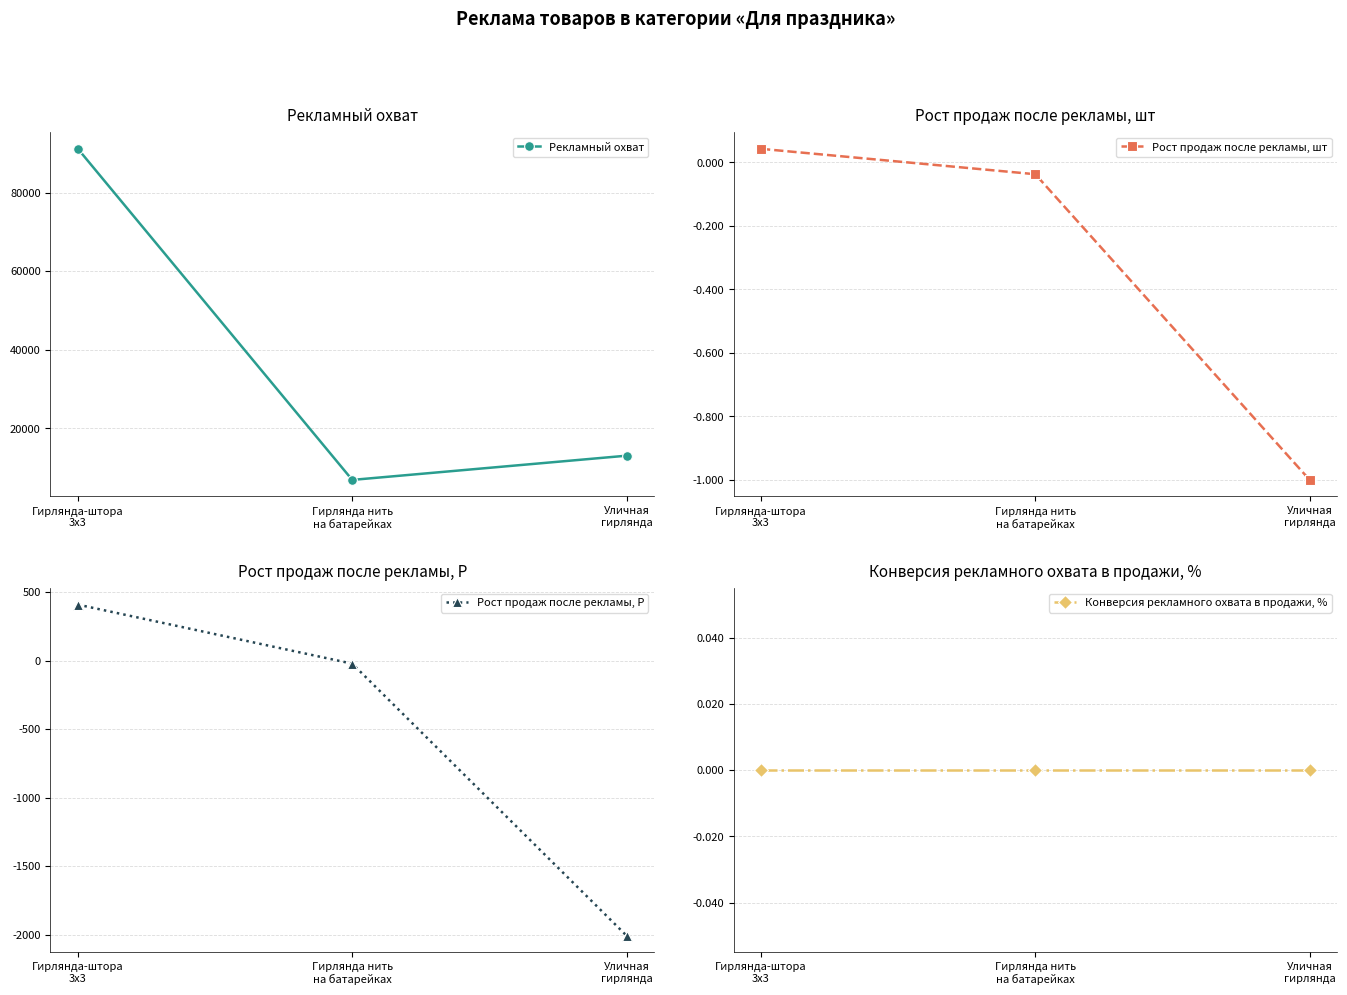

Is it true that Рост продаж после рекламы, Р equals -22.0 at Гирлянда нить
на батарейках?

True